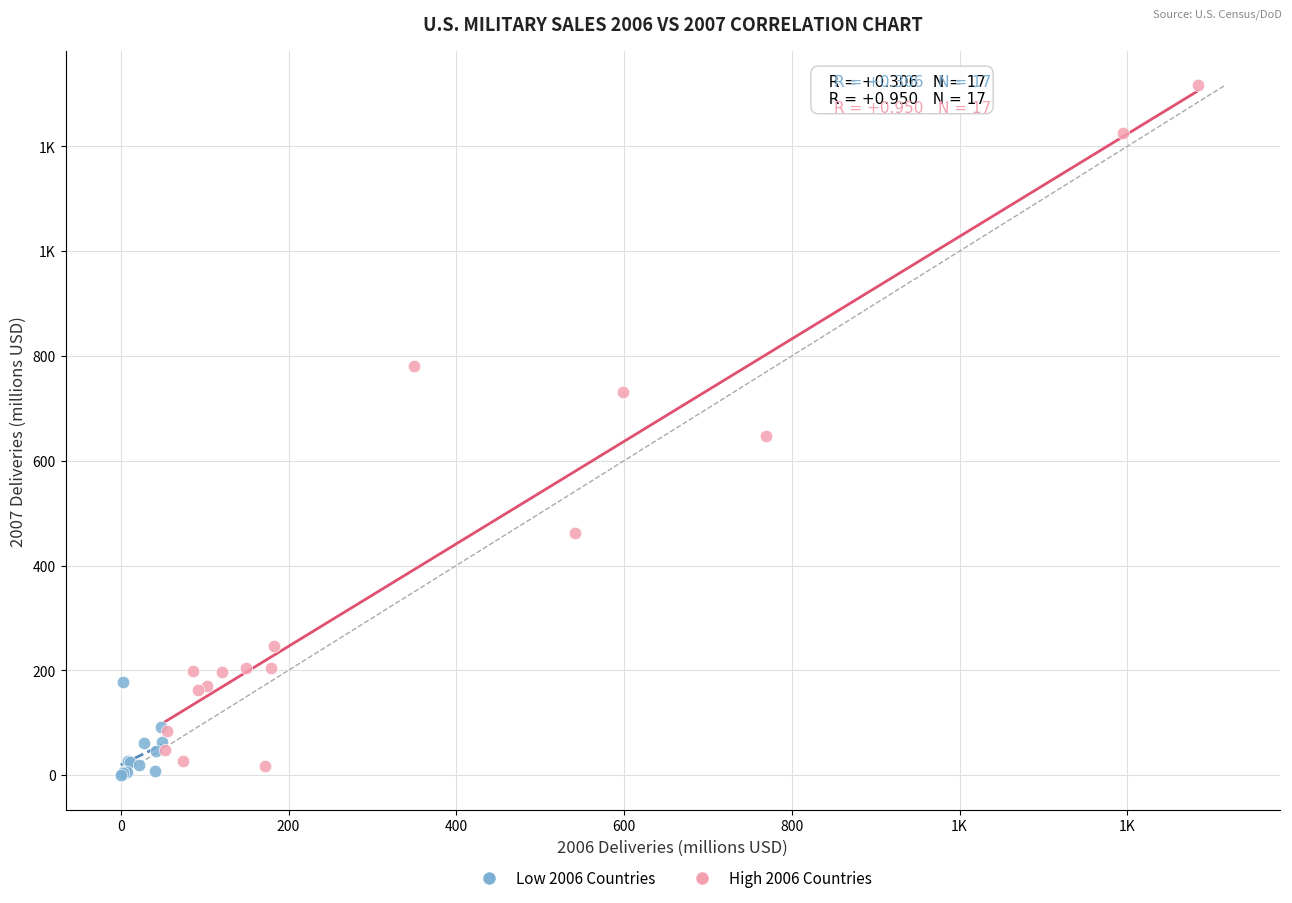

What are all the series names shown in the legend?

Low 2006 Countries, High 2006 Countries